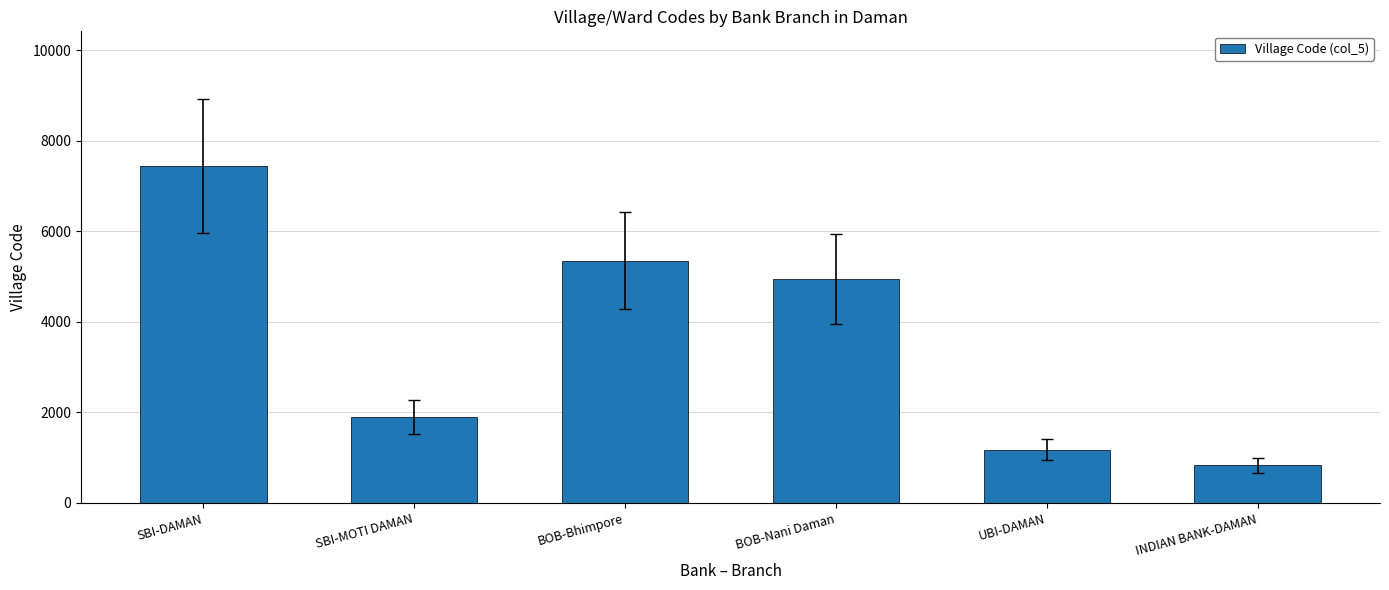

What value does the data have at UBI-DAMAN?

1176